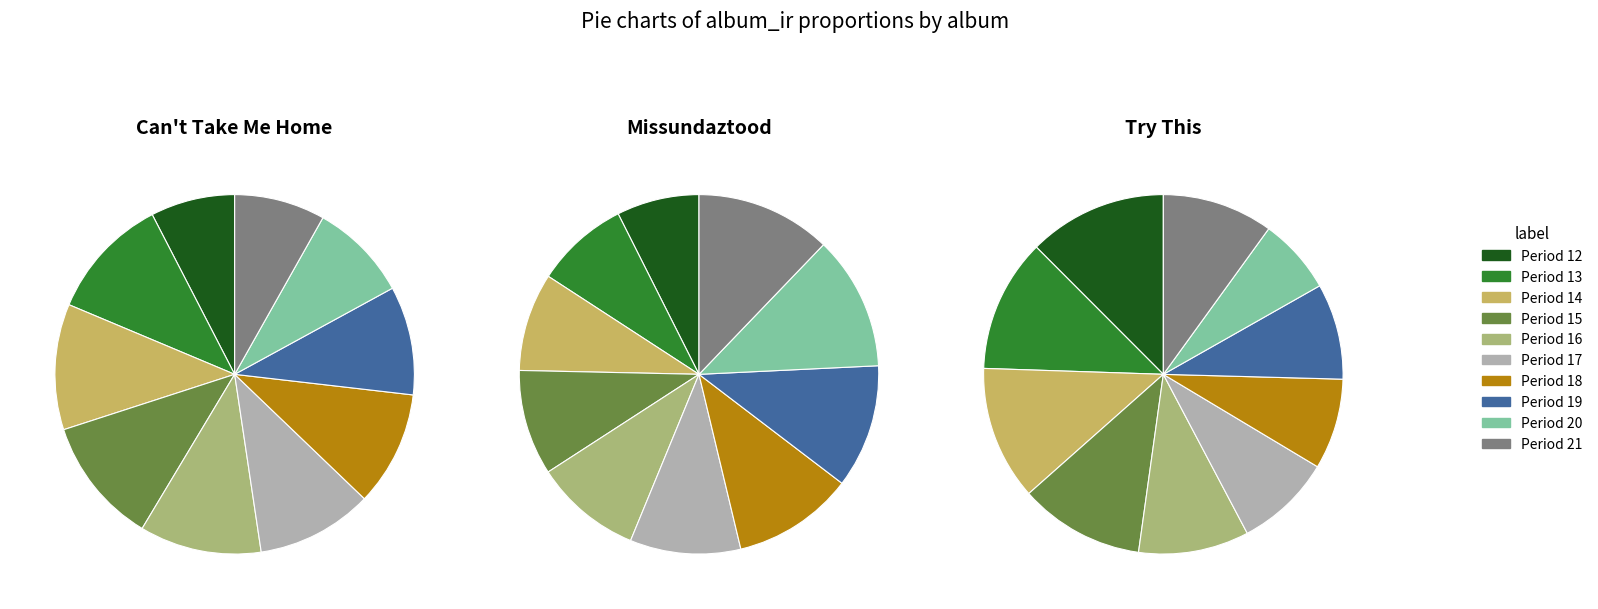

Which category has the smallest portion of the pie?

Period 12